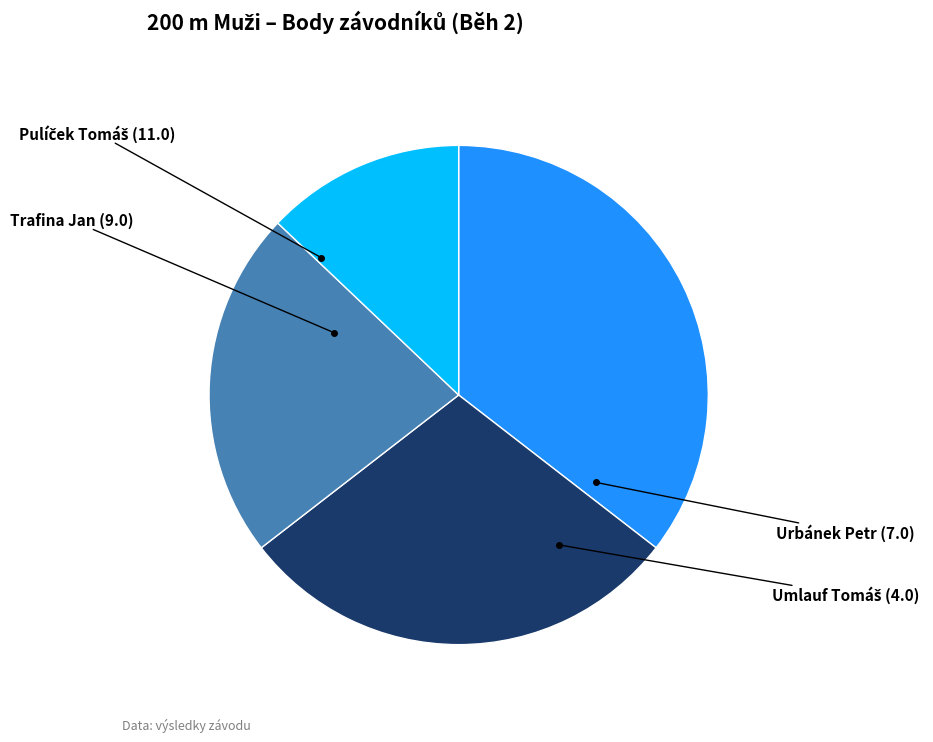

Is there any slice that represents more than half of the pie?

No